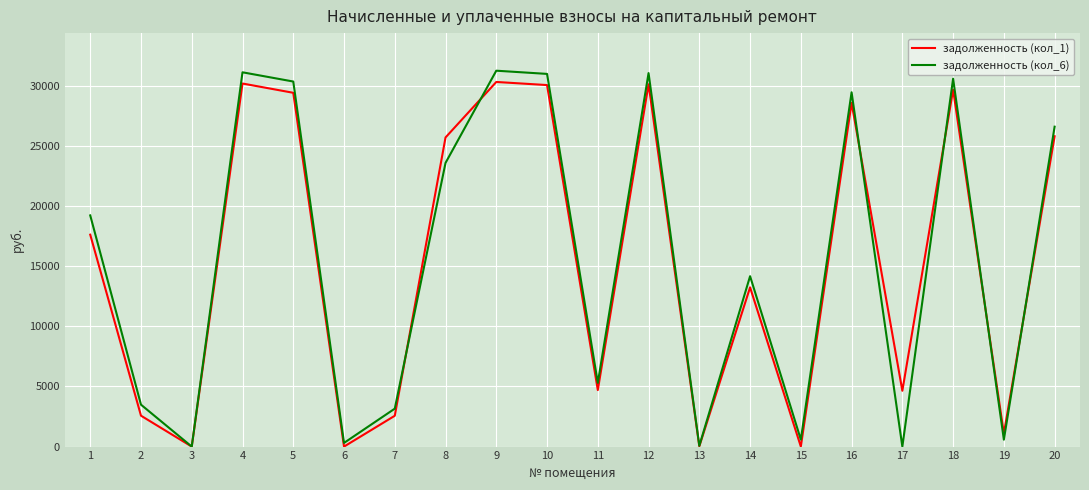

Which series has the widest spread of values?

задолженность (кол_6)